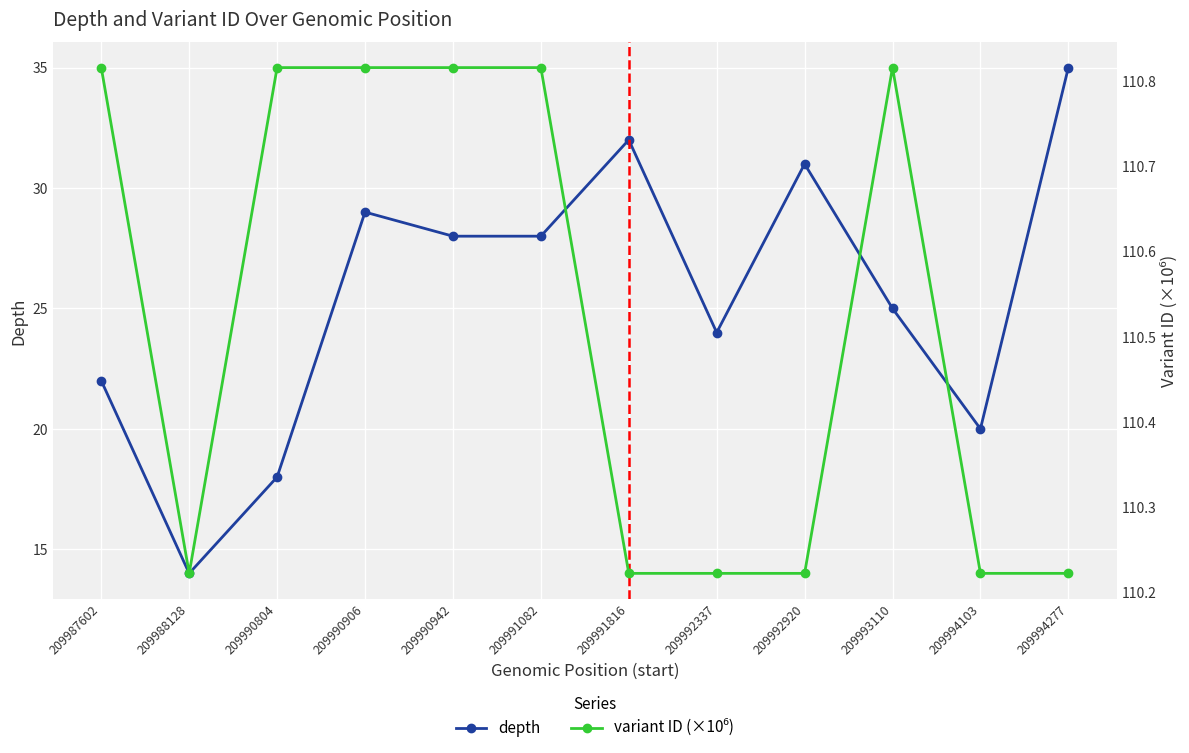

Rank the categories by variant ID (×10⁶) value from highest to lowest.

209993110, 209991082, 209990942, 209990906, 209990804, 209987602, 209994277, 209994103, 209992920, 209992337, 209991816, 209988128